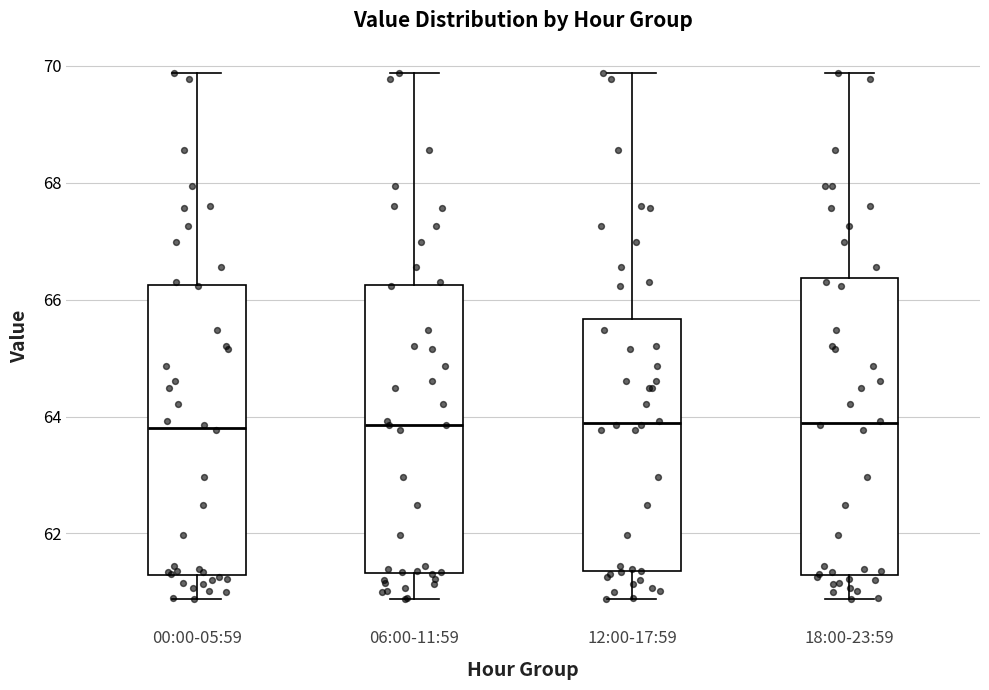

Where does the median line of the box for 18:00-23:59 sit on the y-axis? The values are not printed on the chart, so give them approximately, as read against the axis.

63.8